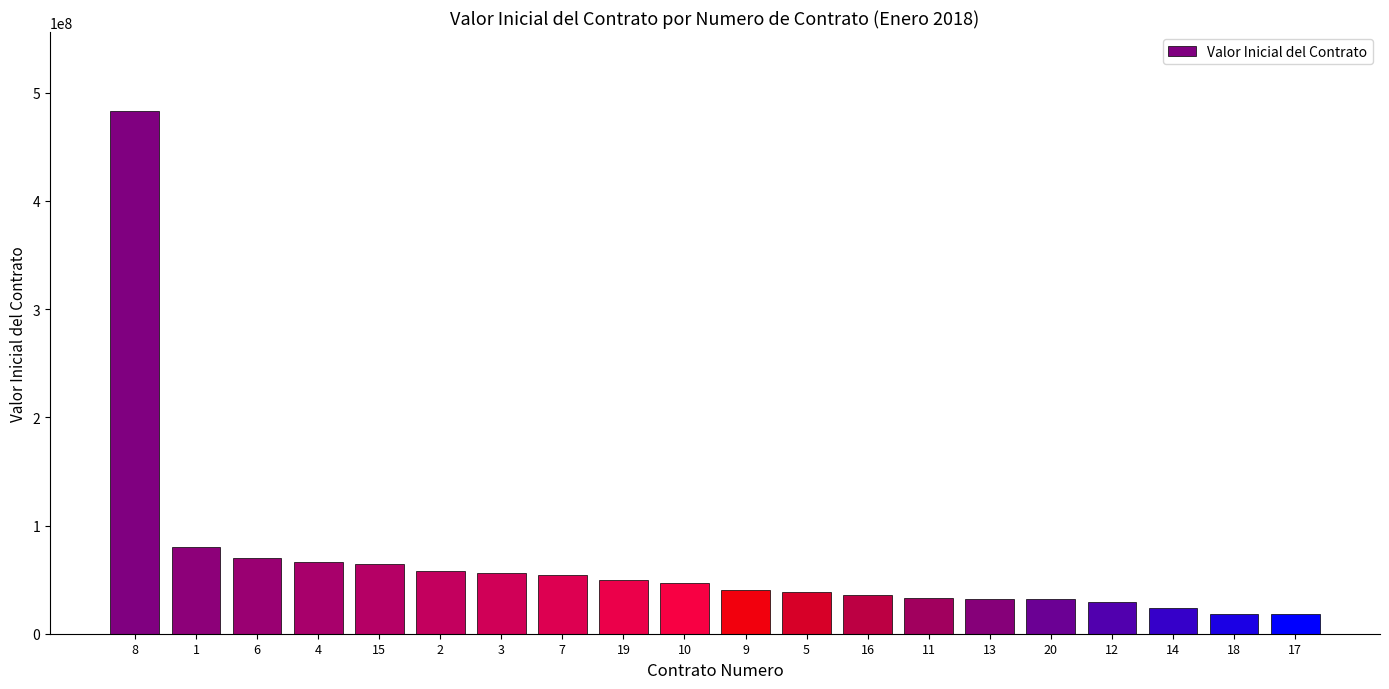

The value at 9 is 39981920. True or false?

True